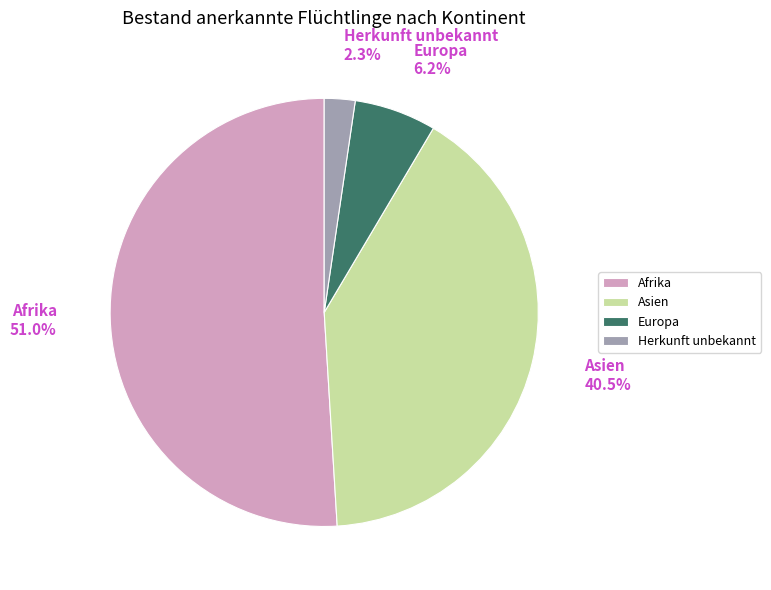

Is it true that Herkunft unbekannt is 2% of the pie?

True